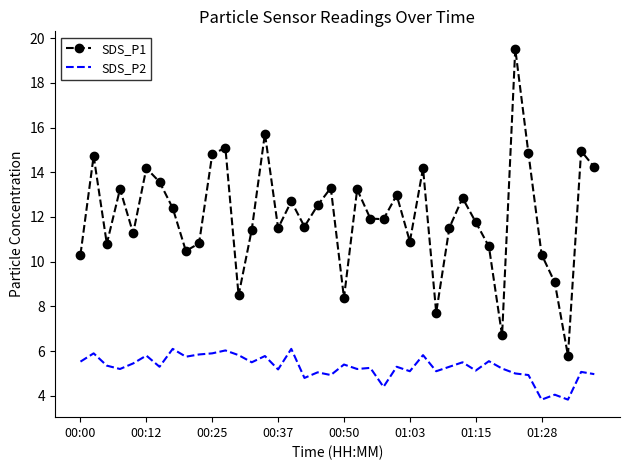

True or false: SDS_P1 and SDS_P2 cross at least once.

False